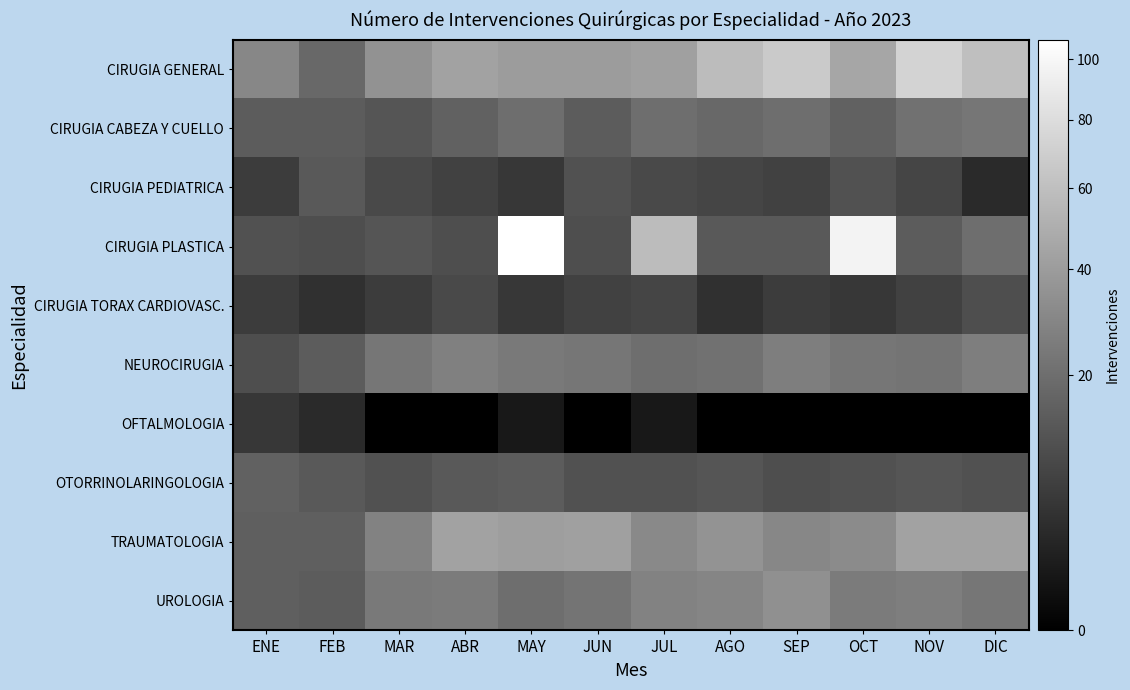

What is the spread (max minus min) of values at MAY?

106